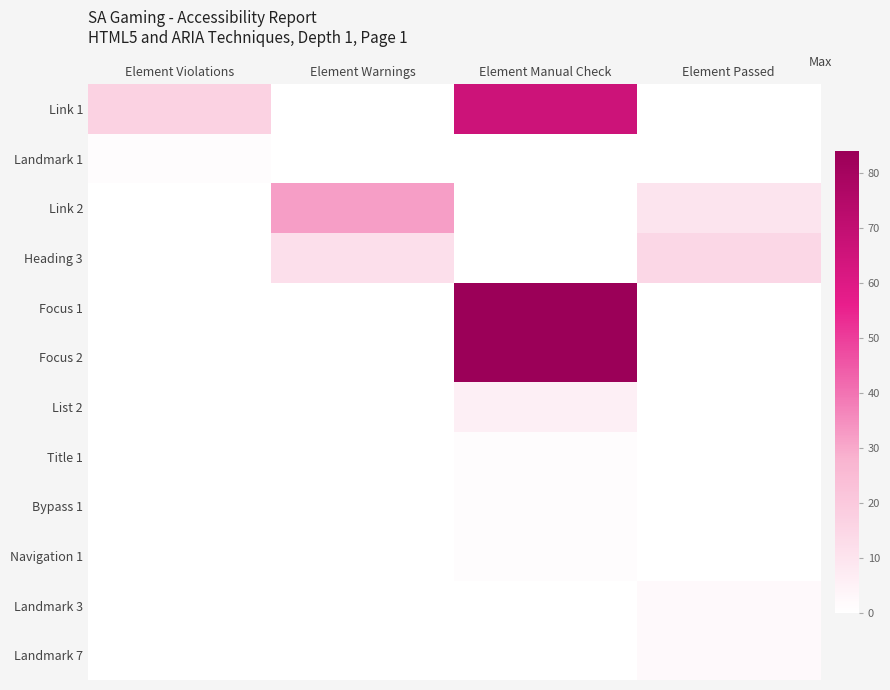

Which category has the lowest value across all series?

Element Warnings